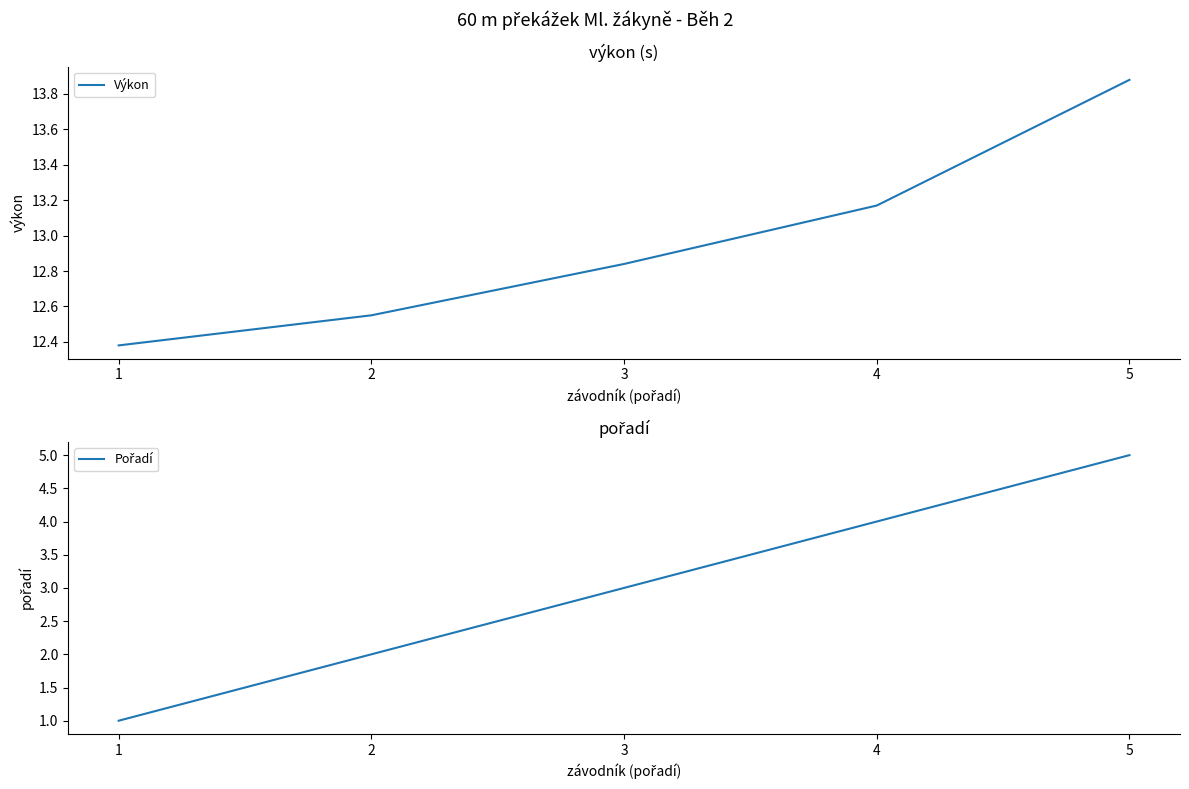

At how many categories does at least one series exceed 7?

5